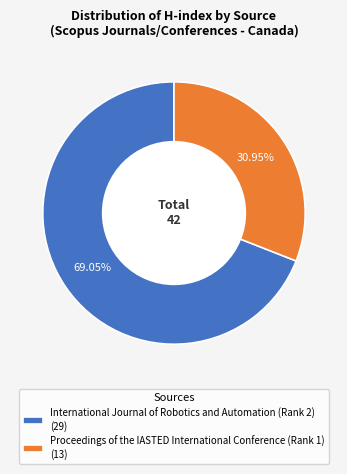

Count the number of slices in the pie.

2